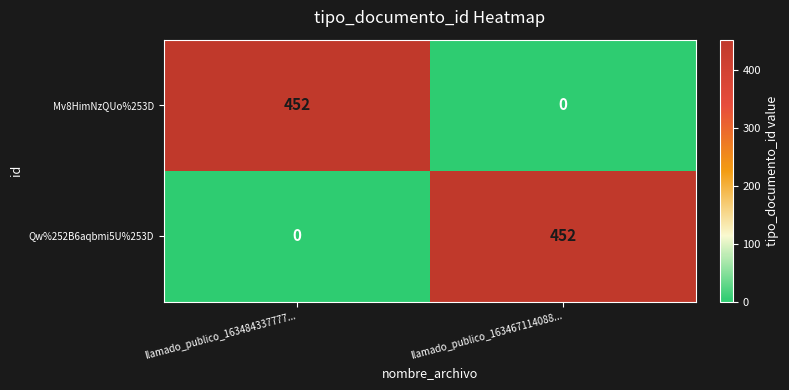

Is the value of Qw%252B6aqbmi5U%253D at llamado_publico_163467114088... greater than the value of Mv8HimNzQUo%253D at llamado_publico_163467114088...?

Yes